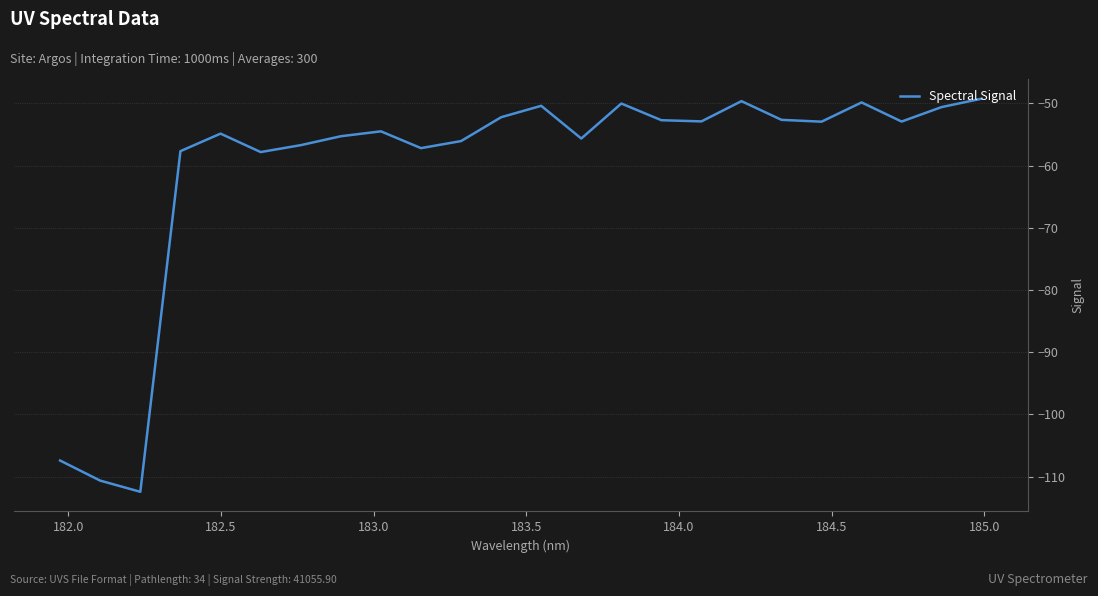

What is the difference between the maximum and minimum values?

63.2